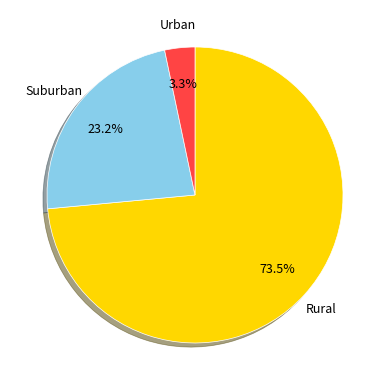

Is there a majority slice in this chart?

Yes